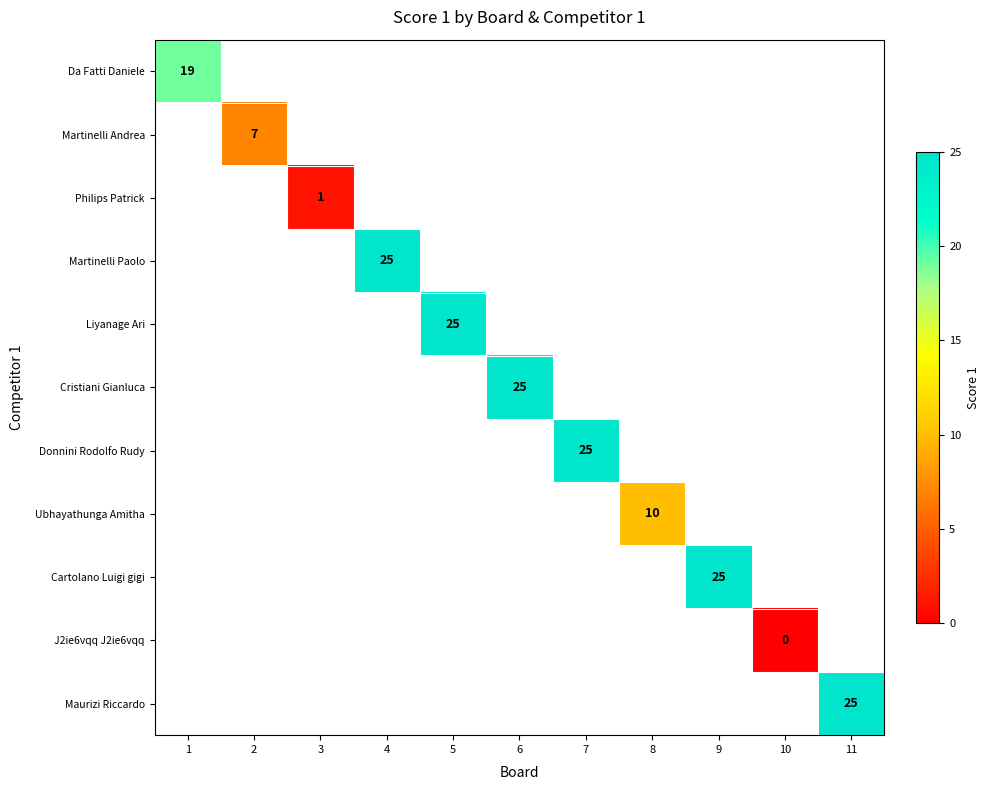

At which category does the chart reach its minimum across all series?

10